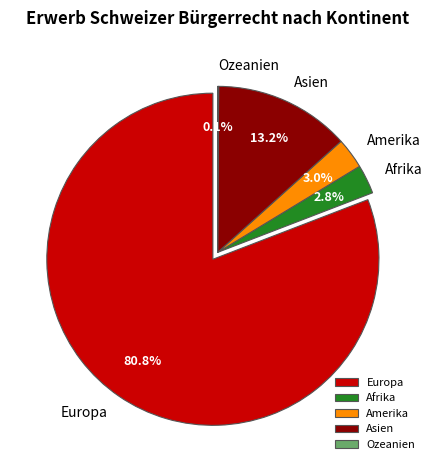

Between Amerika and Asien, which is larger?

Asien